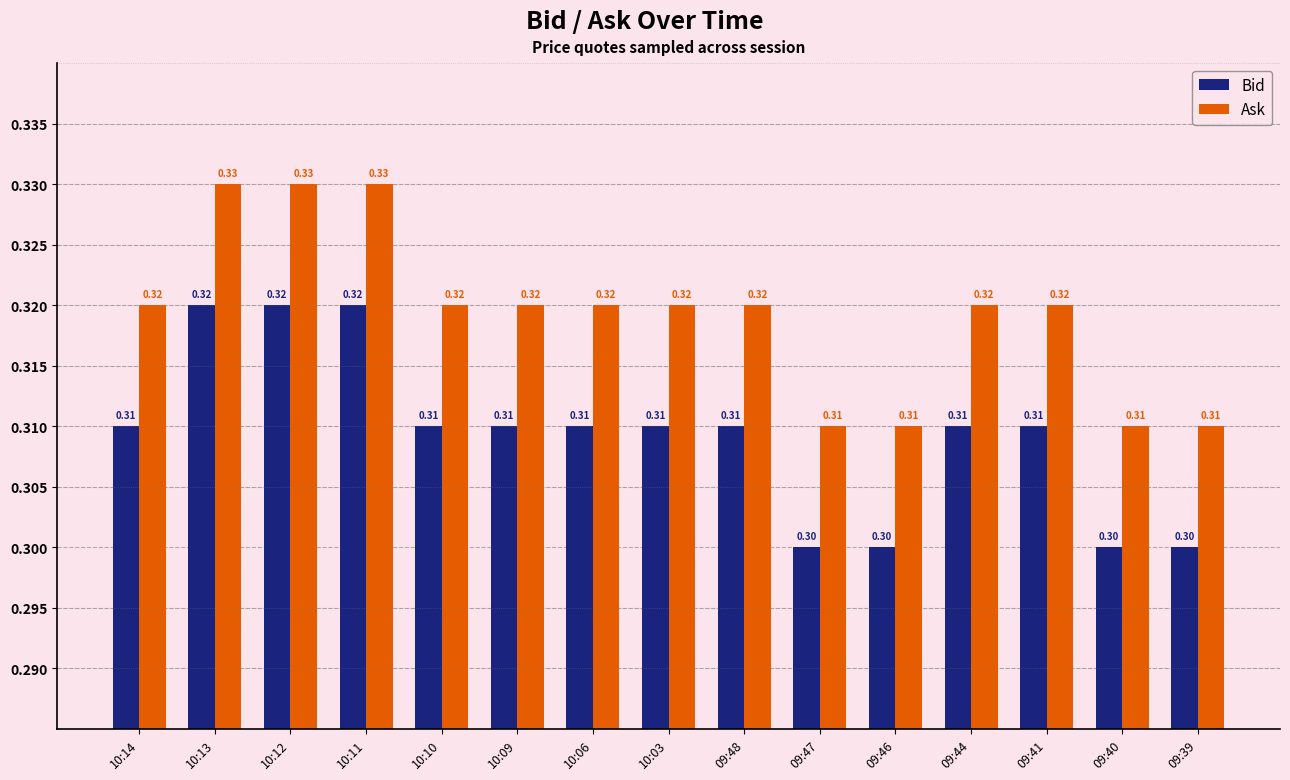

What is the sum of the Ask values at 09:44 and 10:14?

0.6